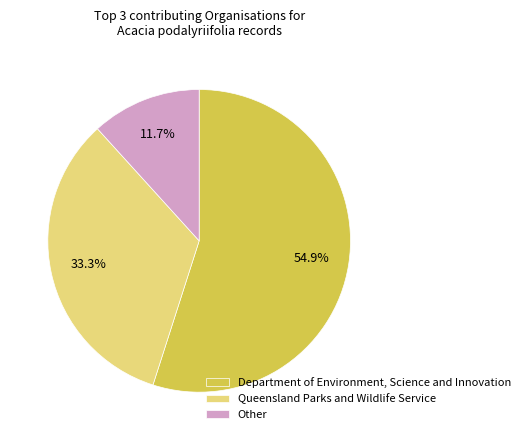

What percentage is the Department of Environment, Science and Innovation slice, to the nearest percent?

55%